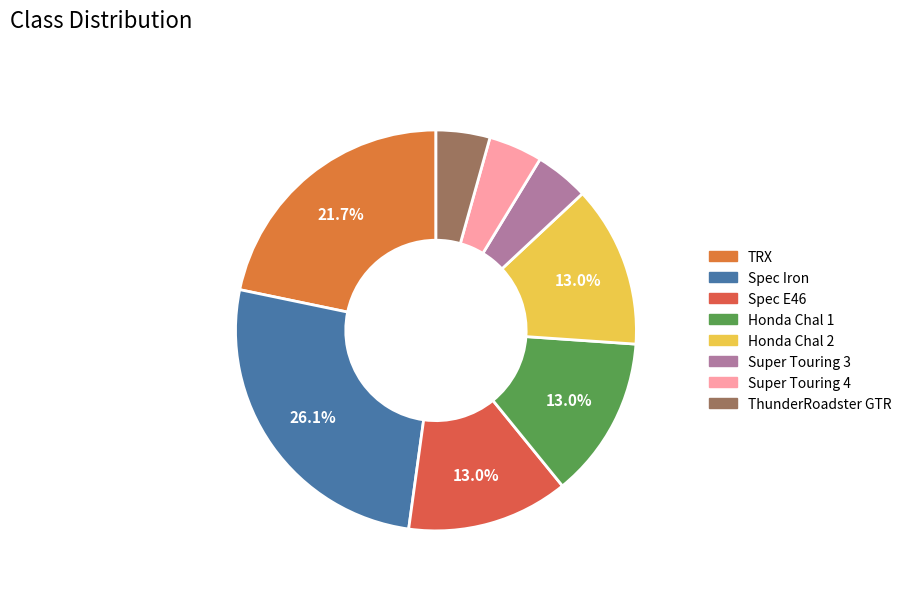

Count the number of slices in the pie.

8